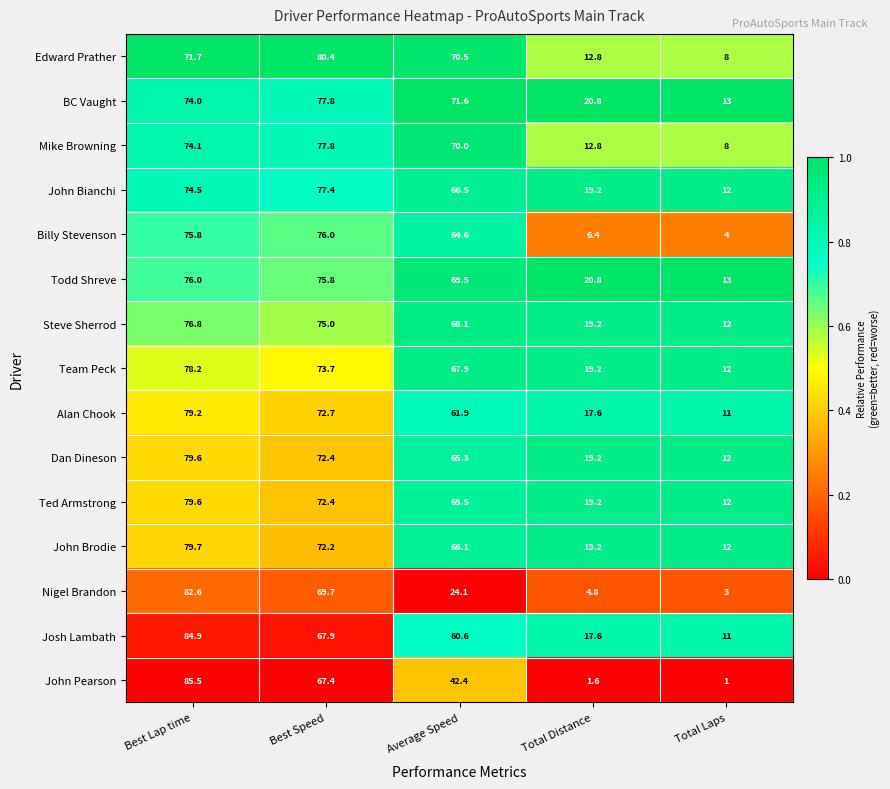

The value of Nigel Brandon at Best Lap time is 82.6. True or false?

True